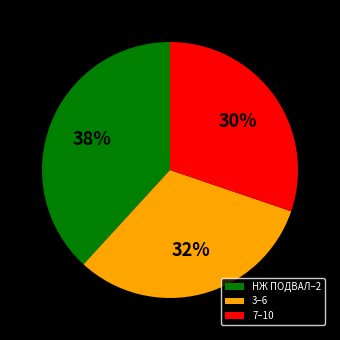

Which slice is the smallest?

7–10